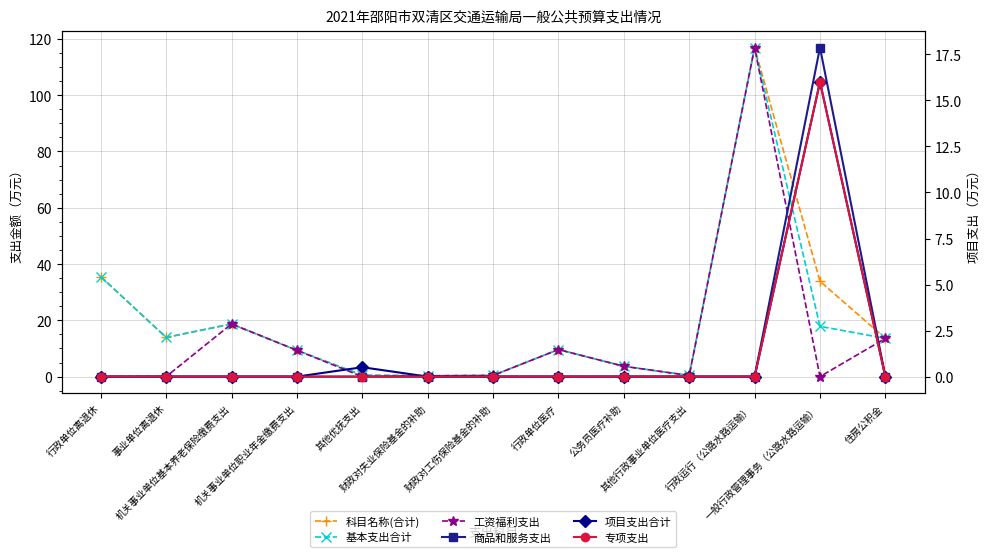

True or false: 基本支出合计 and 商品和服务支出 cross at least once.

False